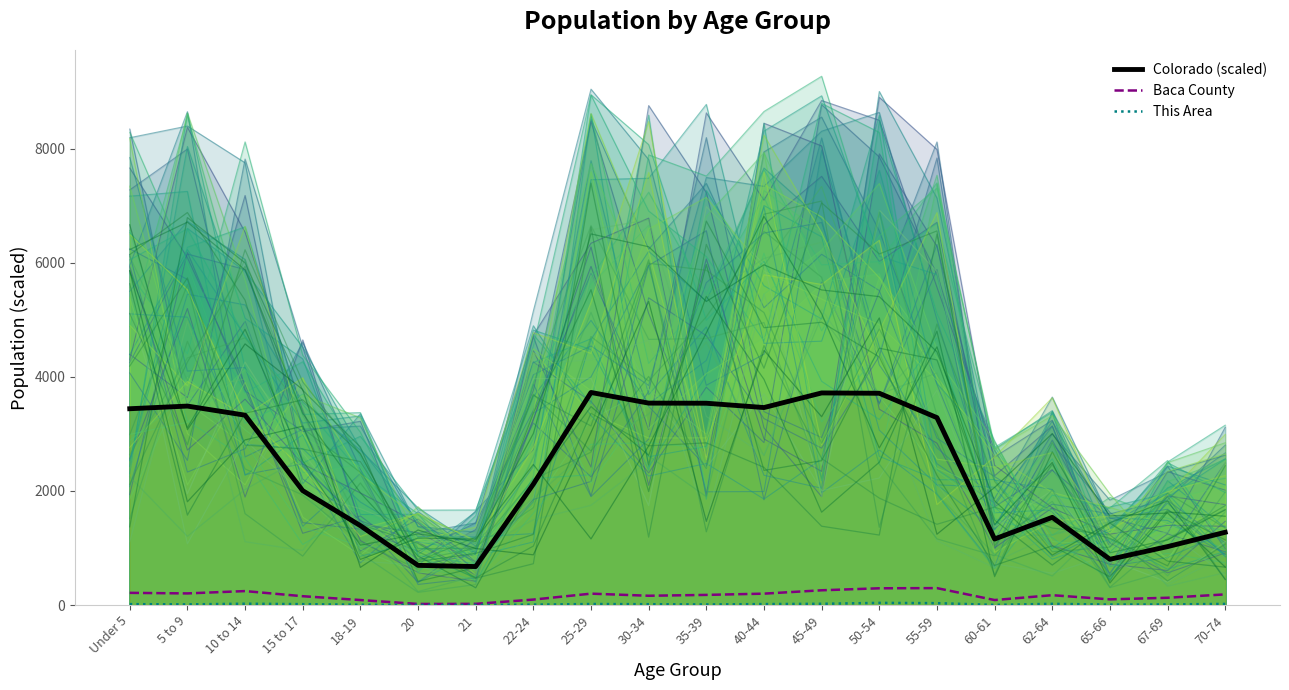

True or false: This Area and Colorado (scaled) intersect in this chart.

False